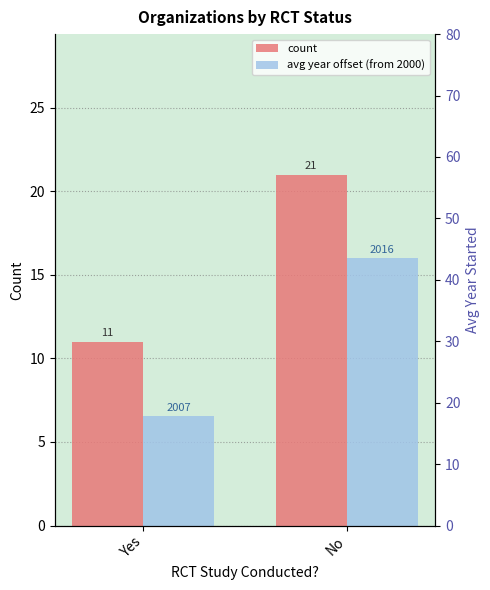

What is the average value of the avg year offset (from 2000) series?

11.3